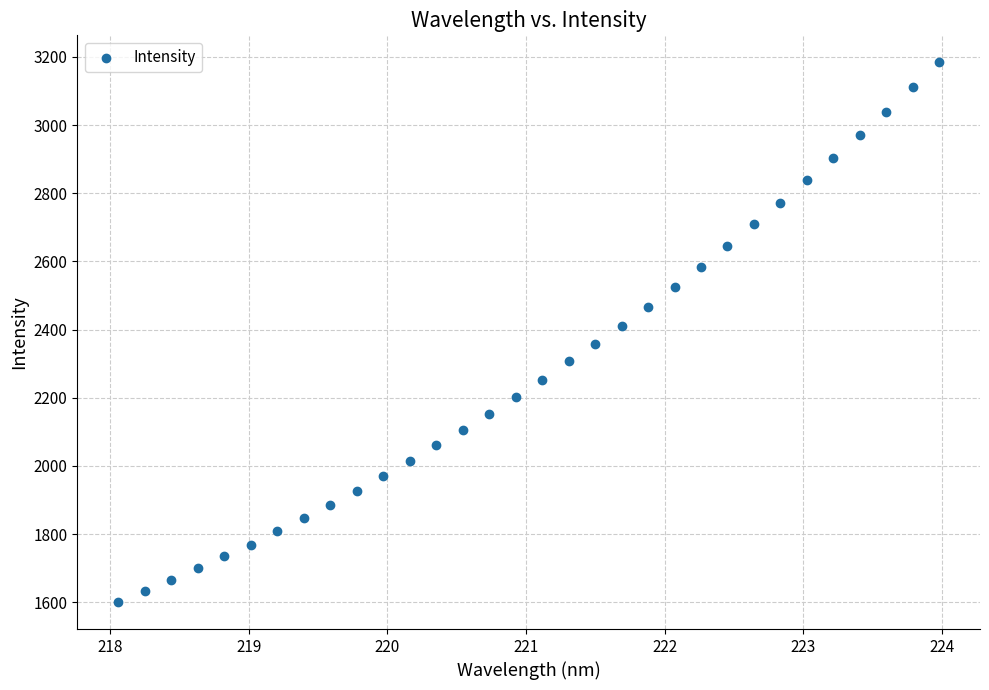

What is the range of Y values (max minus min)?

1583.6